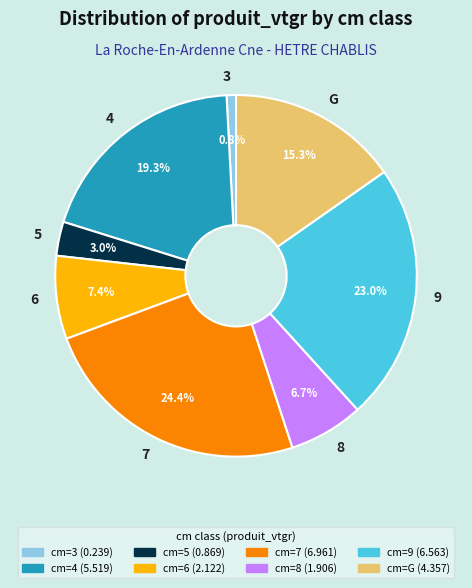

How many slices are in this pie chart?

8